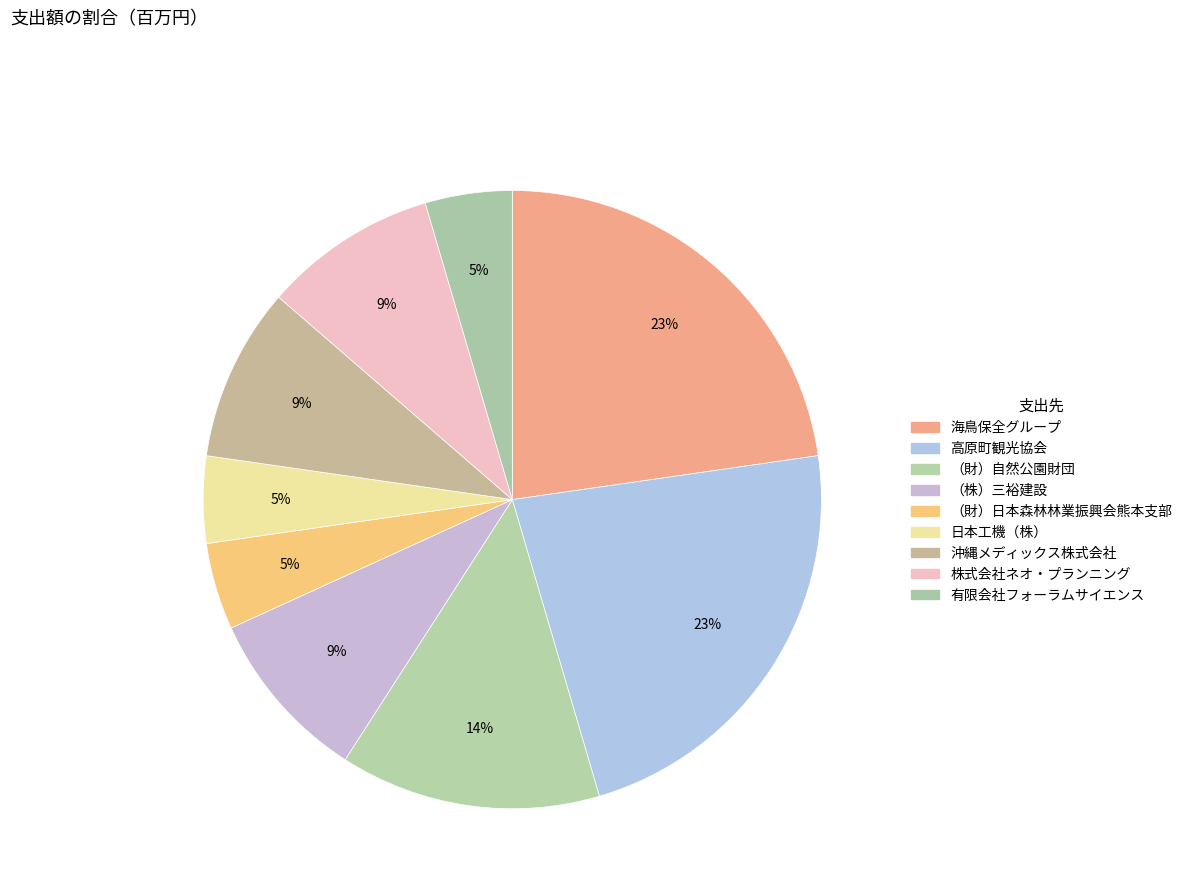

Count the number of slices in the pie.

9